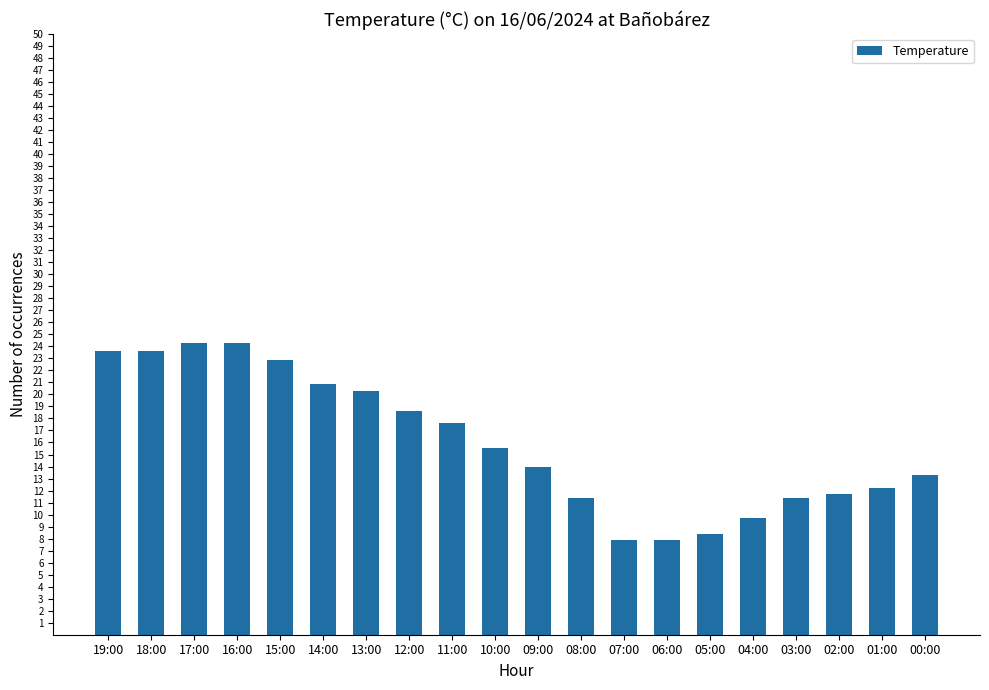

What is the label of the 2nd bar from the left?

18:00